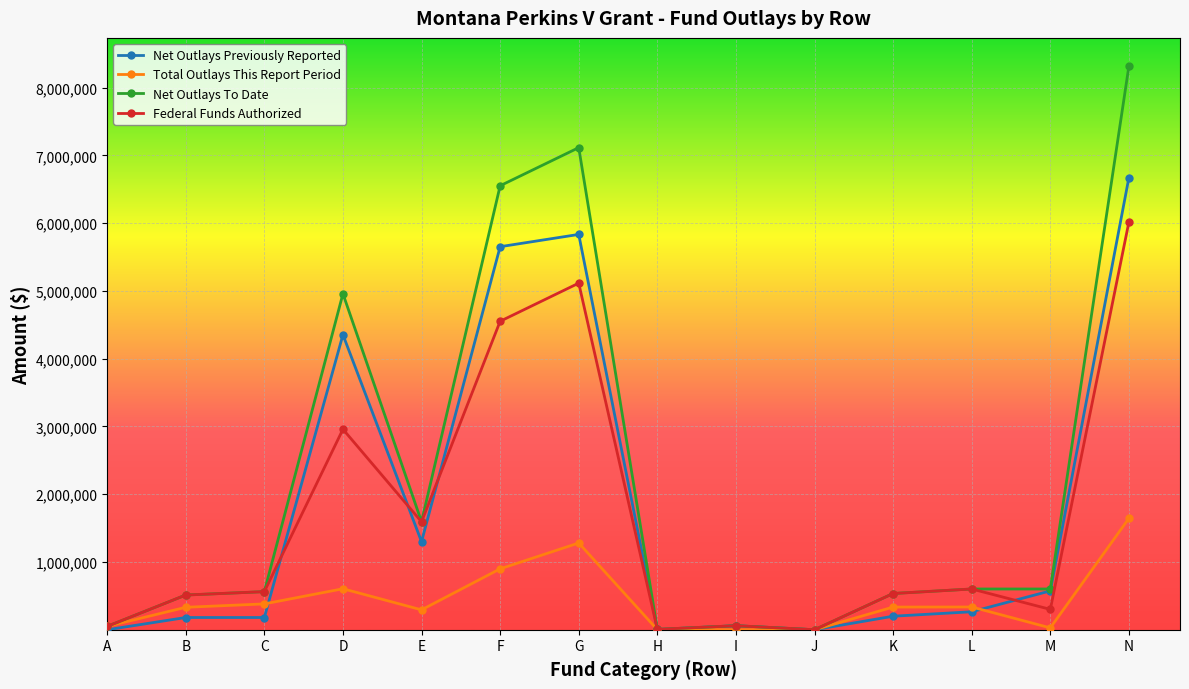

True or false: Total Outlays This Report Period has a value of 50000.0 at A.

True